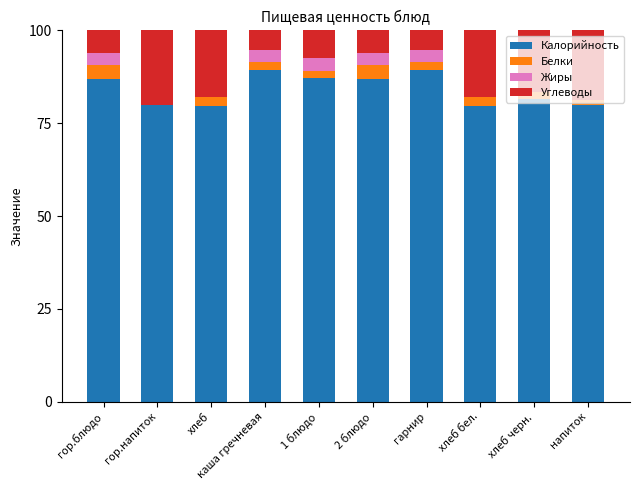

What is the maximum value for Калорийность?

89.2